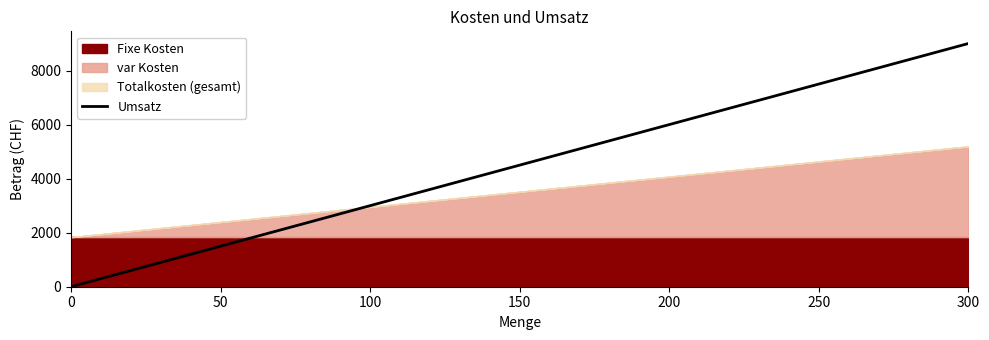

Rank the categories by value from highest to lowest.

300, 250, 200, 150, 100, 50, 0